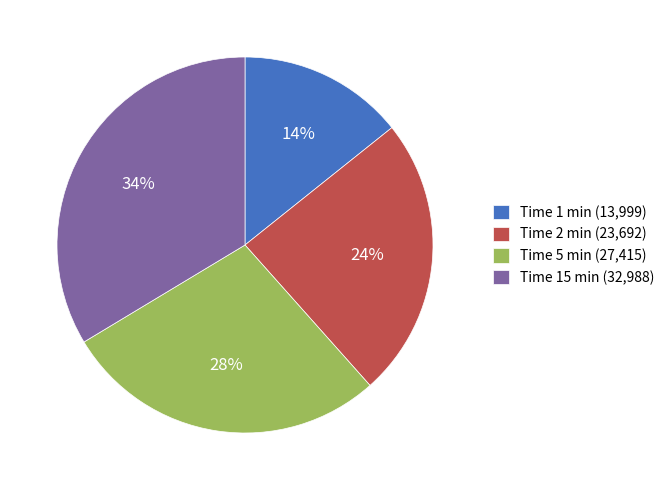

Which has a higher value, Time 15 min (32,988) or Time 5 min (27,415)?

Time 15 min (32,988)